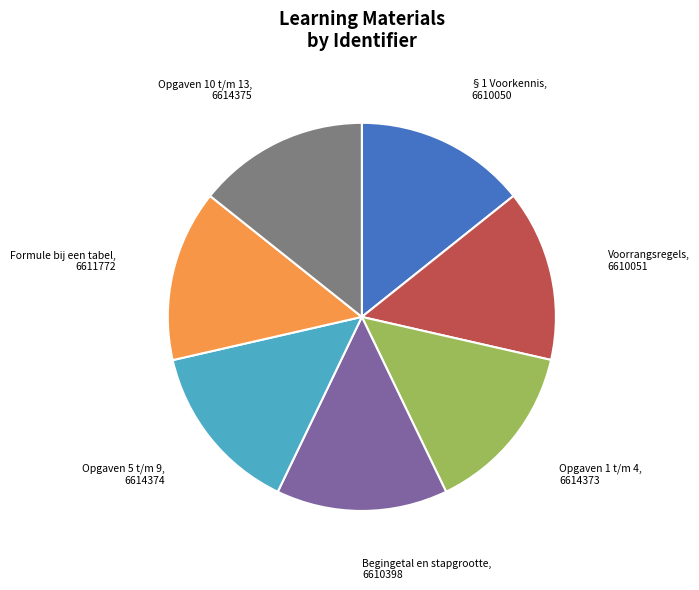

Approximately how many times larger is the value at Begingetal en stapgrootte, 6610398 compared to Opgaven 5 t/m 9, 6614374?

1.0